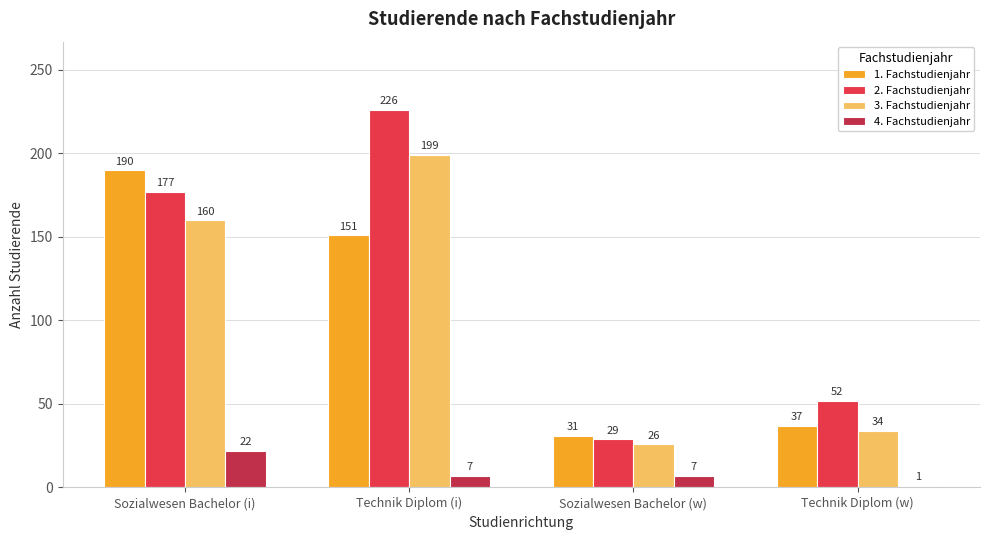

What is the sum of the 2. Fachstudienjahr values at Sozialwesen Bachelor (i) and Technik Diplom (i)?

403